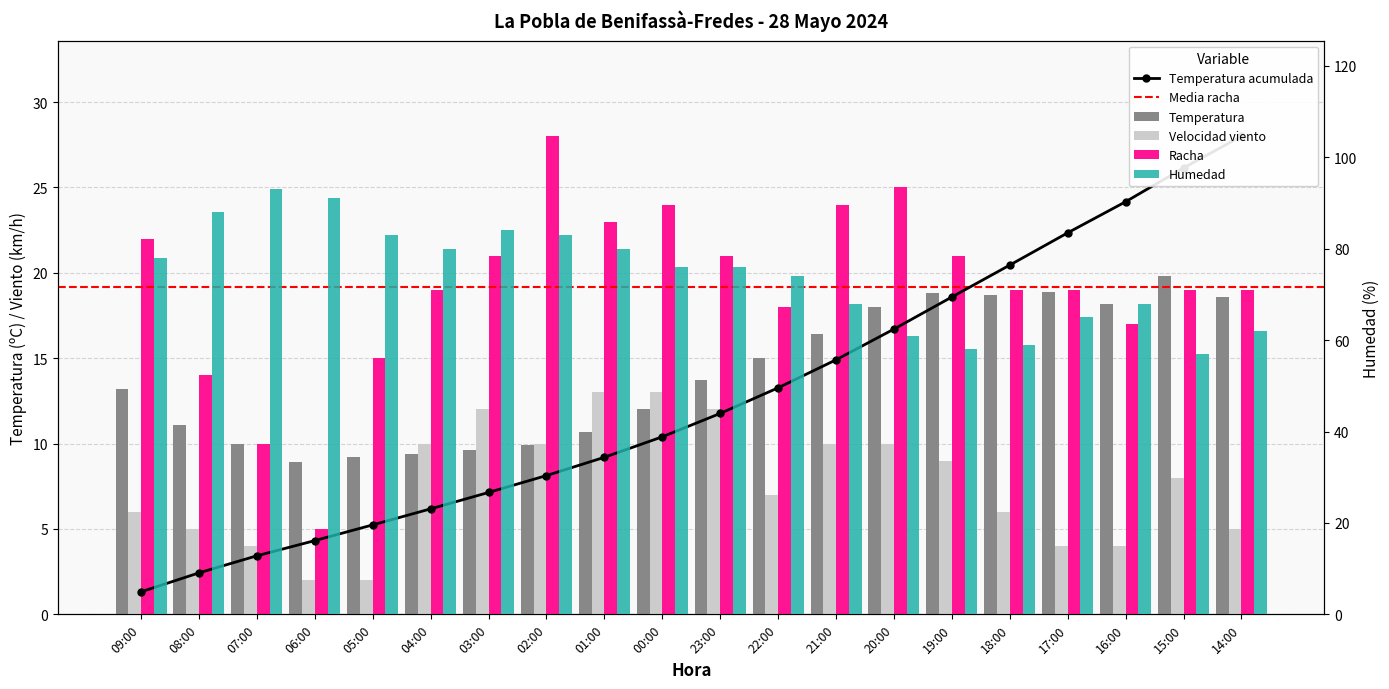

At which label is Temperatura closest to 14?

23:00